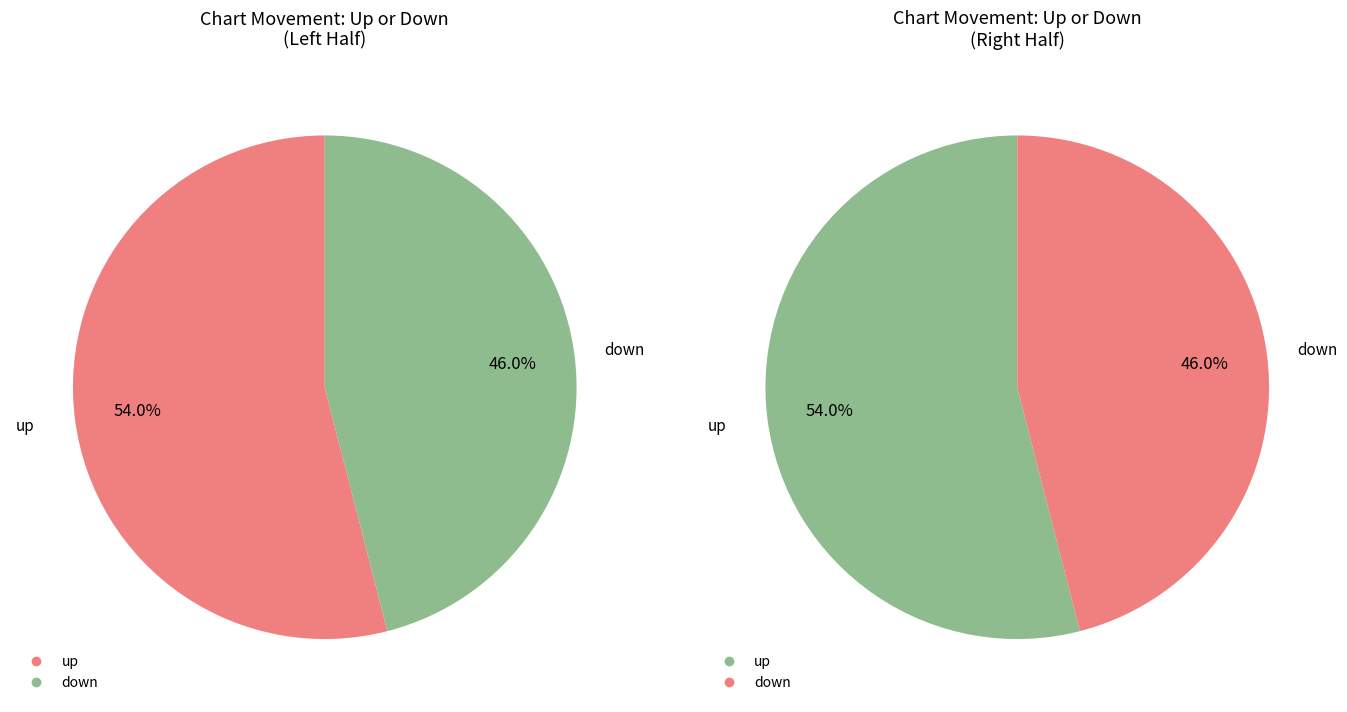

Does up account for over 50% of the chart?

Yes